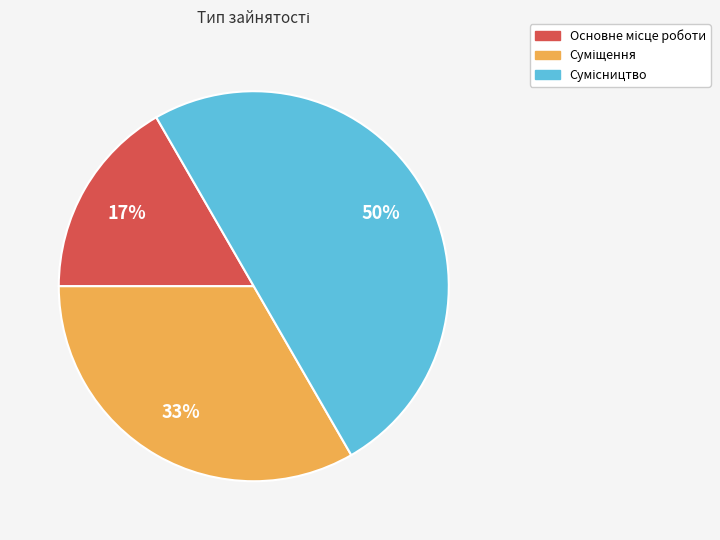

To the nearest percent, what is the difference between the largest and smallest slice percentages?

33%